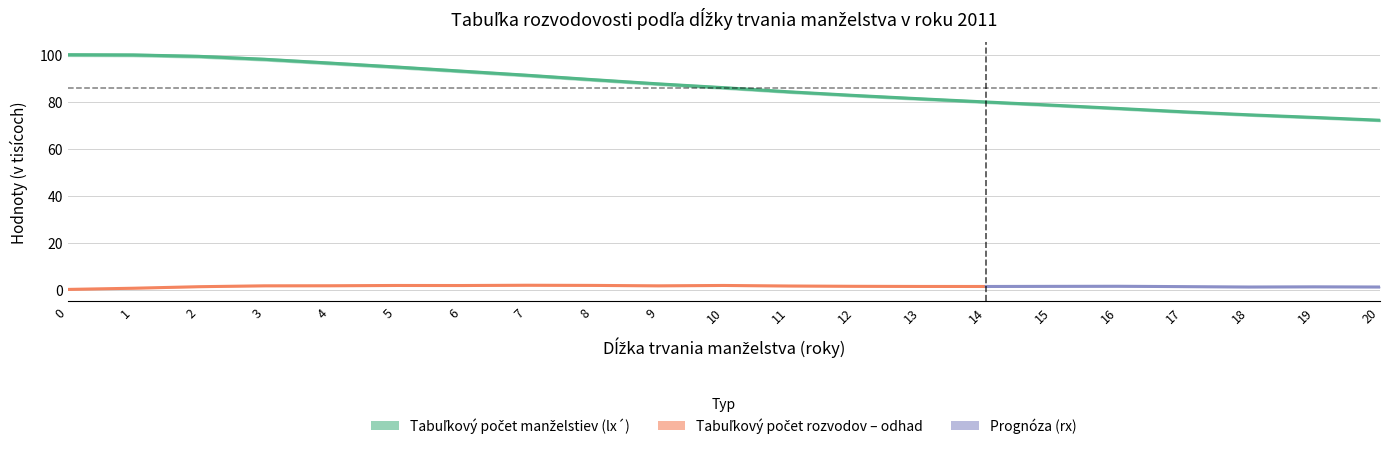

What is the ratio of the value at 11 to the value at 18?

1.1